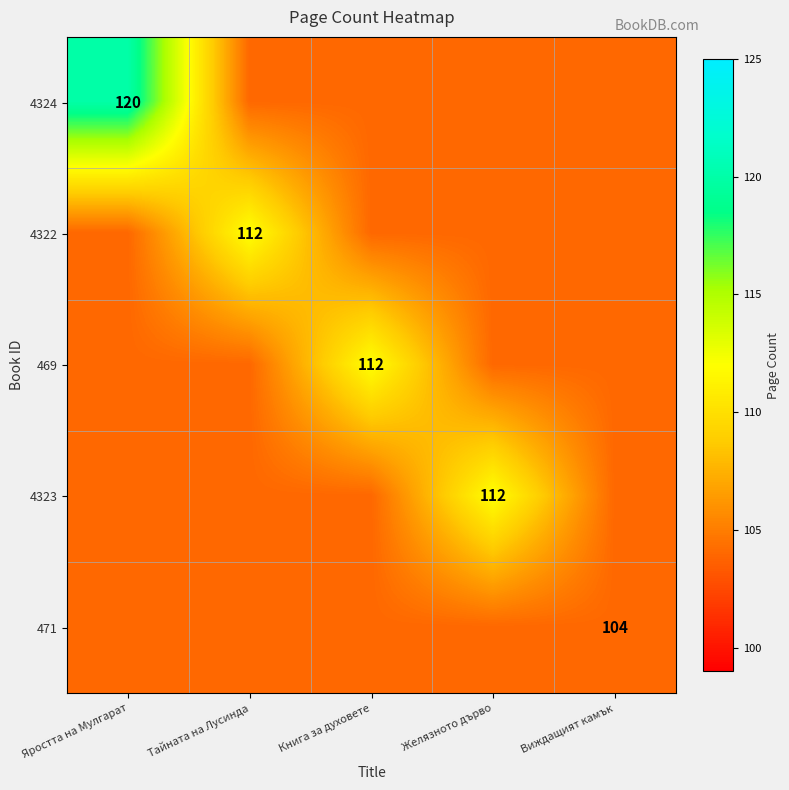

The value of 469 at Книга за духовете is 24. True or false?

False